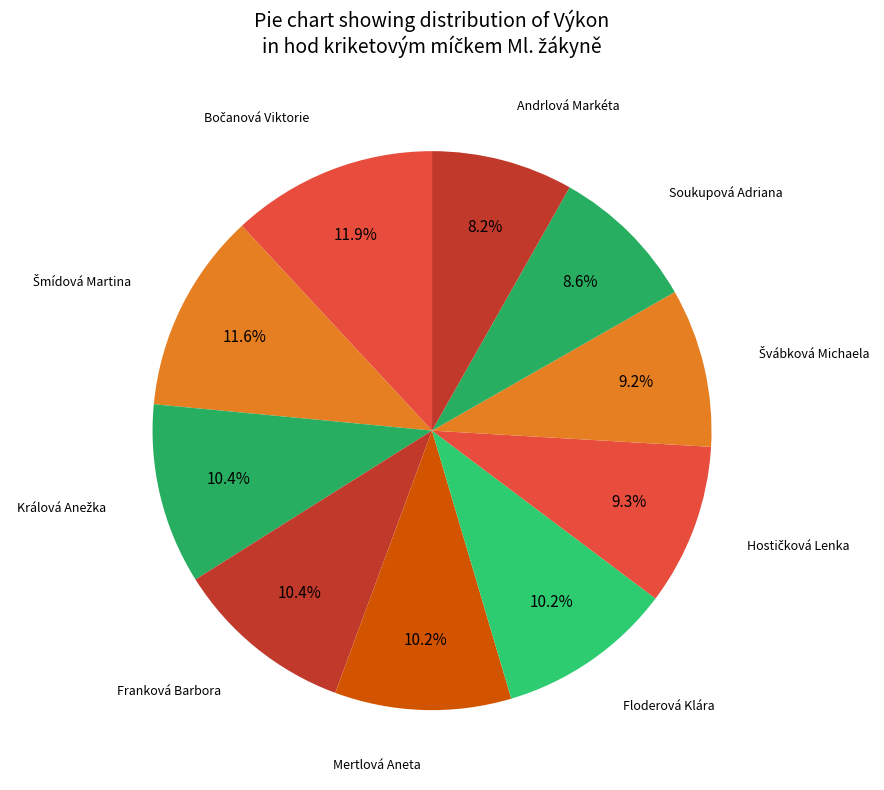

How many slices are in this pie chart?

10